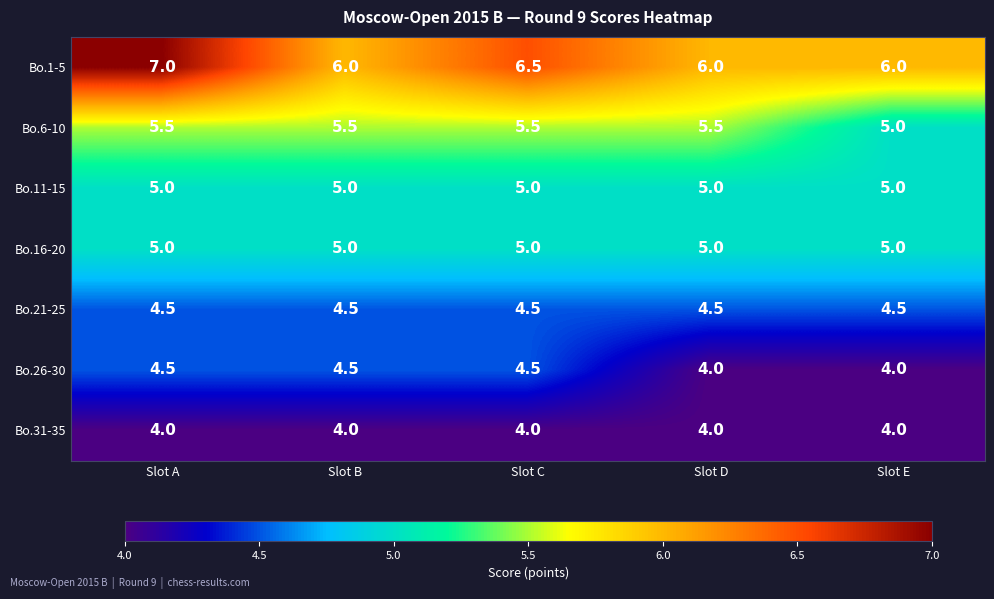

What is the spread (max minus min) of values at Slot E?

2.0